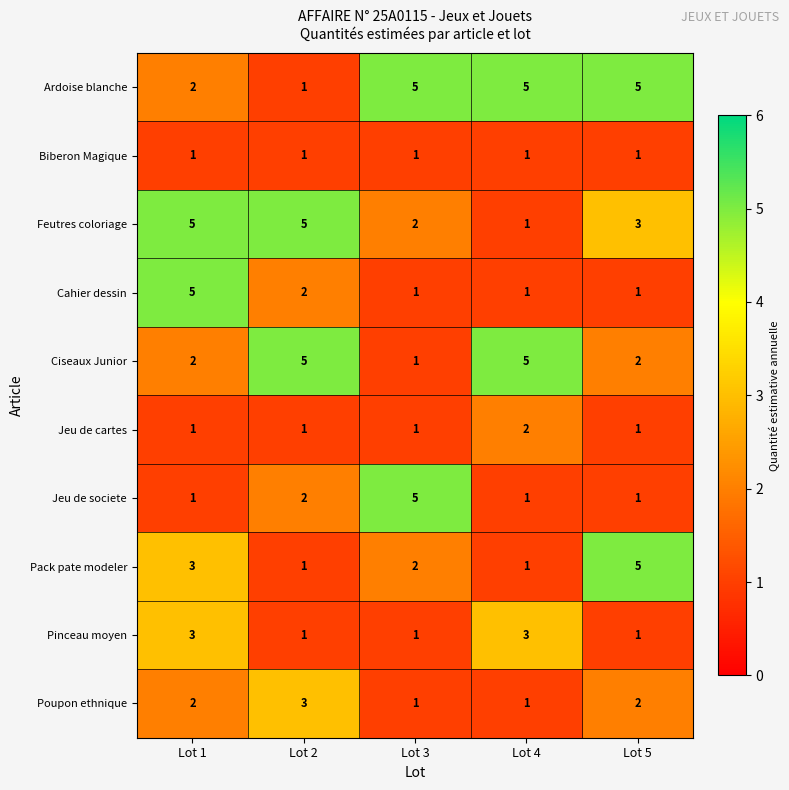

What is the spread (max minus min) of values at Lot 3?

4